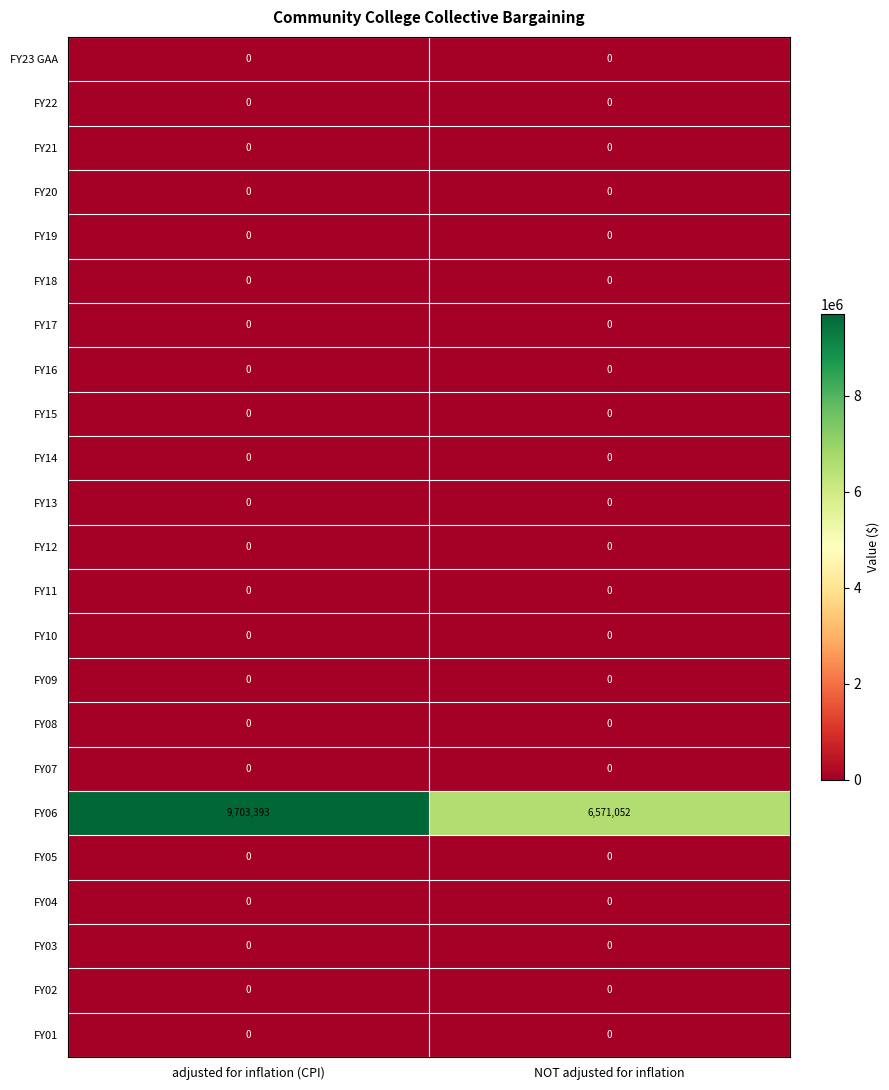

Count the number of data series in this chart.

23